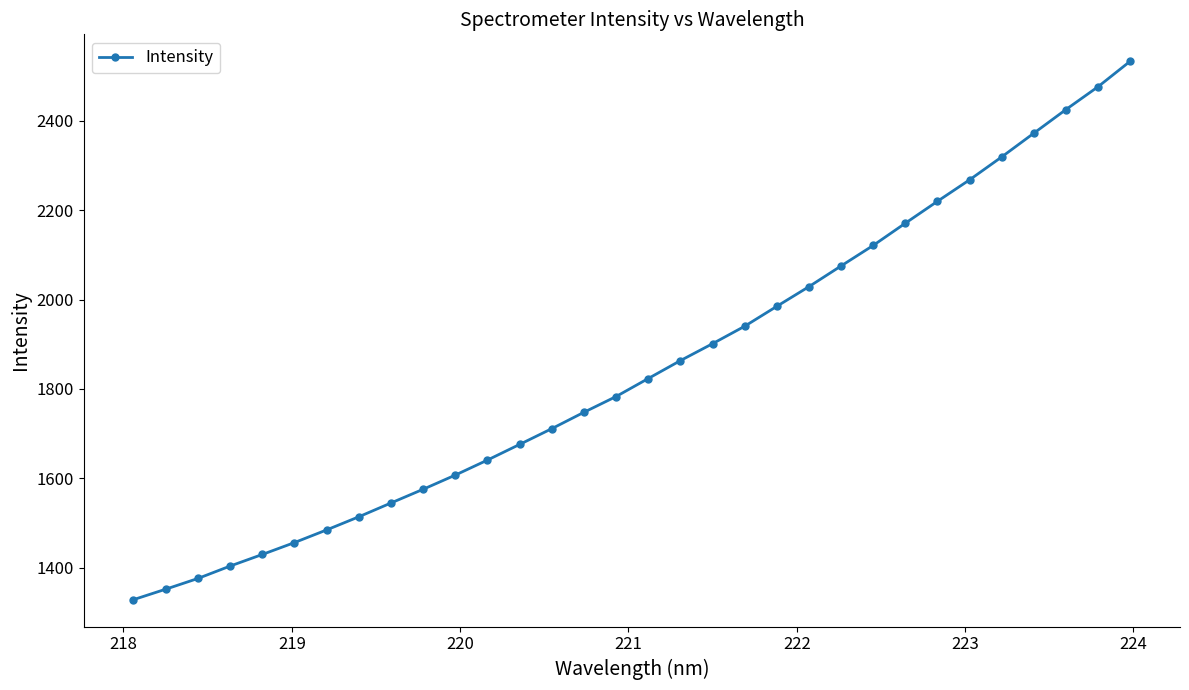

What is the average value?

1848.5